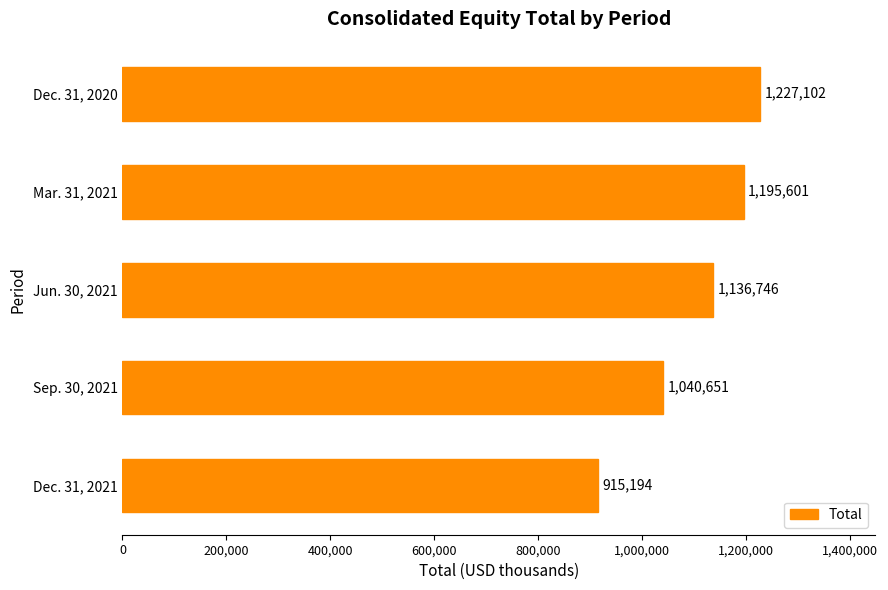

Read the value at Jun. 30, 2021.

1136746